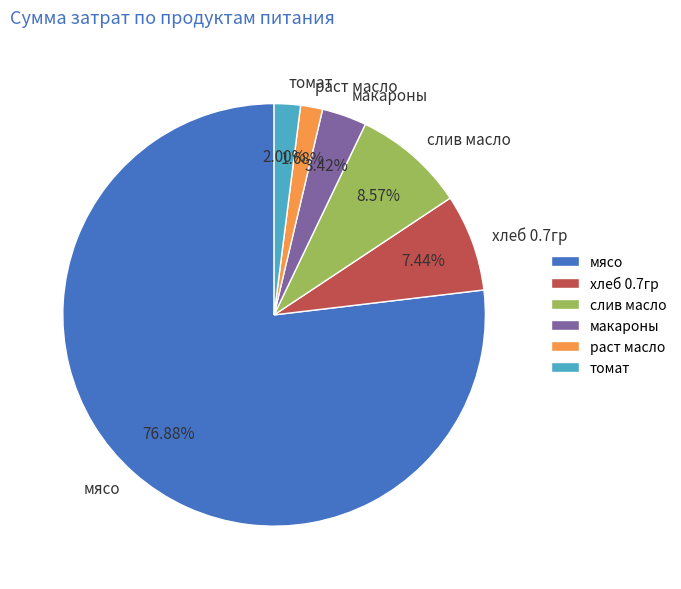

Which has a higher value, слив масло or раст масло?

слив масло